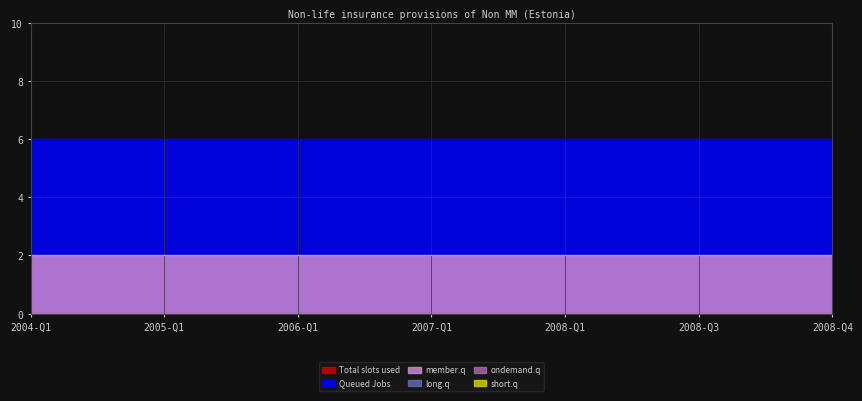

Reading left to right, extract all data points from this chart.

Total slots used: 0	0	0	0	0	0	0	0	0	0	0	0	0	0	0	0	0	0	0	0
Queued Jobs: 6	6	6	6	6	6	6	6	6	6	6	6	6	6	6	6	6	6	6	6
member.q: 2	2	2	2	2	2	2	2	2	2	2	2	2	2	2	2	2	2	2	2
long.q: 0	0	0	0	0	0	0	0	0	0	0	0	0	0	0	0	0	0	0	0
ondemand.q: 0	0	0	0	0	0	0	0	0	0	0	0	0	0	0	0	0	0	0	0
short.q: 0	0	0	0	0	0	0	0	0	0	0	0	0	0	0	0	0	0	0	0